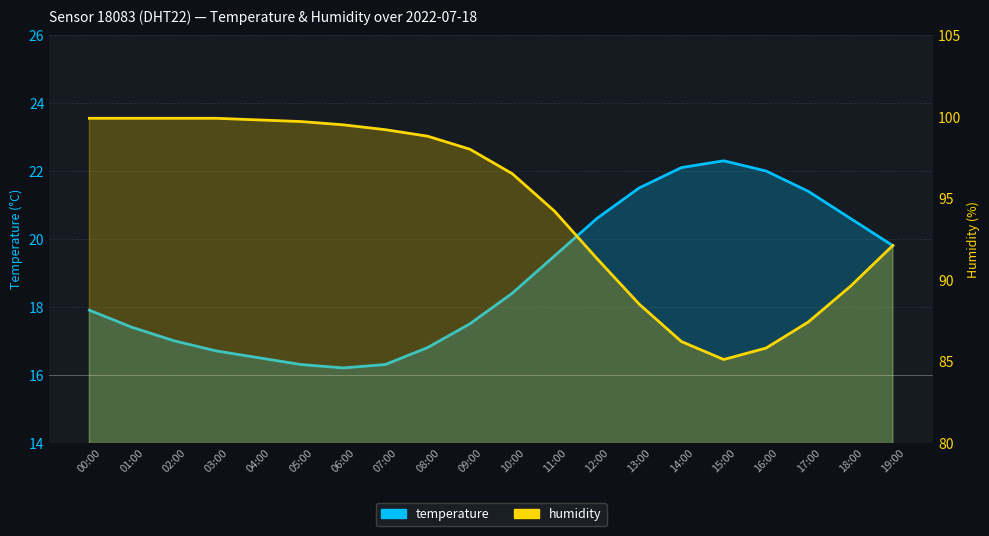

The value of humidity at 01:00 is 99.9. True or false?

True